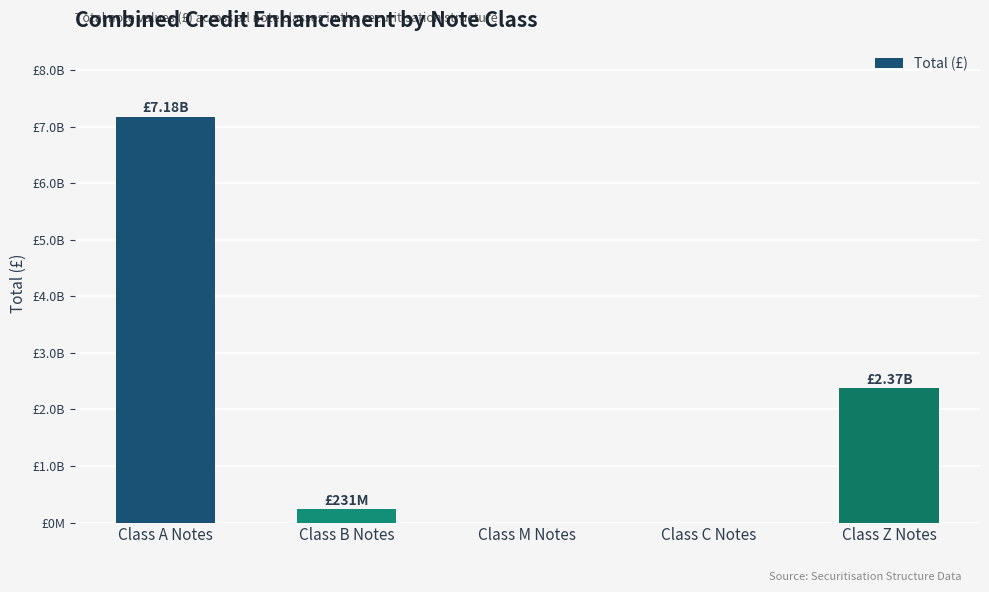

What is the label of the 3rd bar from the left?

Class M Notes